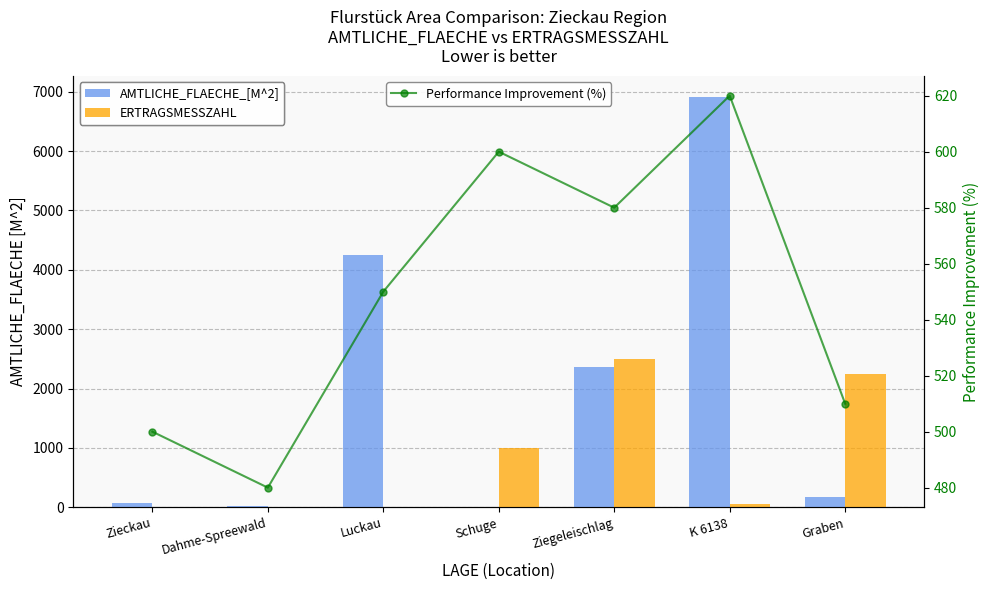

What is the label of the 1st bar from the left?

Zieckau